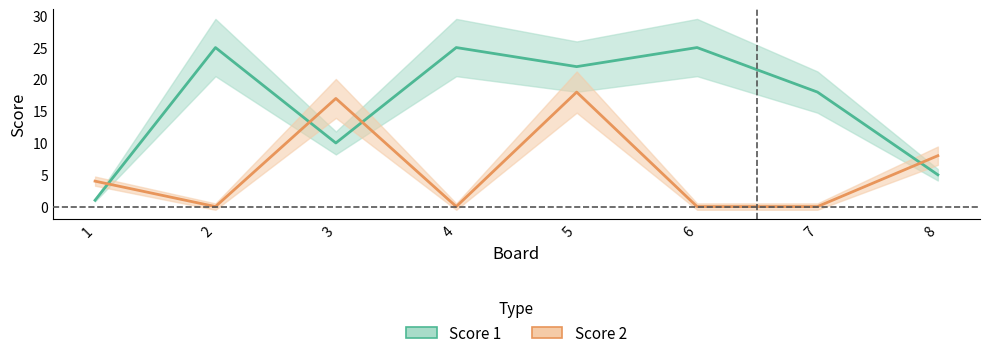

At which label does Score 2 first exceed 4?

3